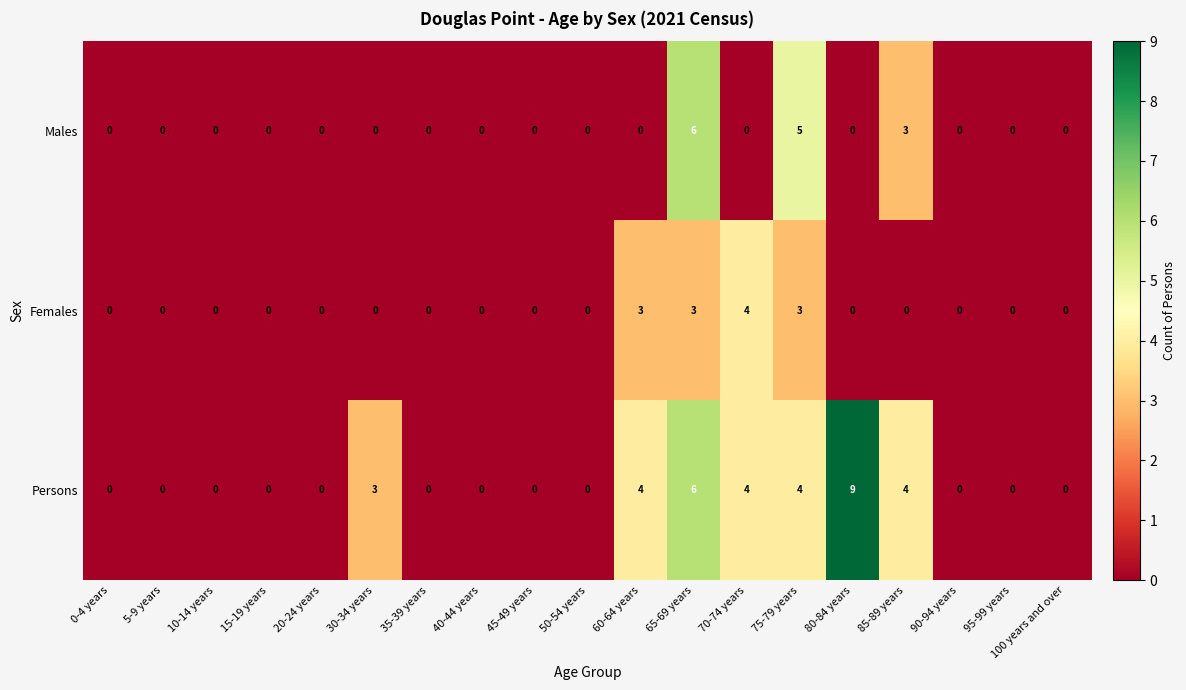

At which category is the sum across all series the highest?

65-69 years